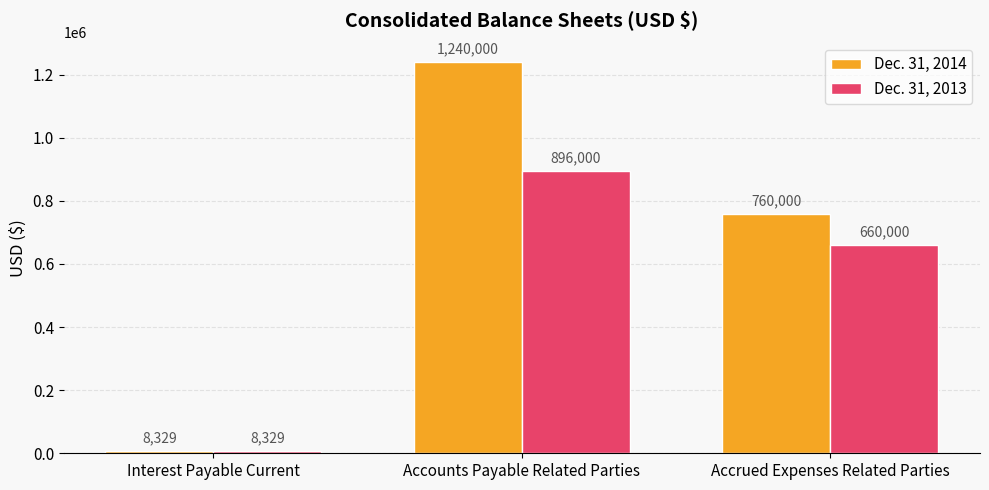

How many categories are shown in the chart?

3